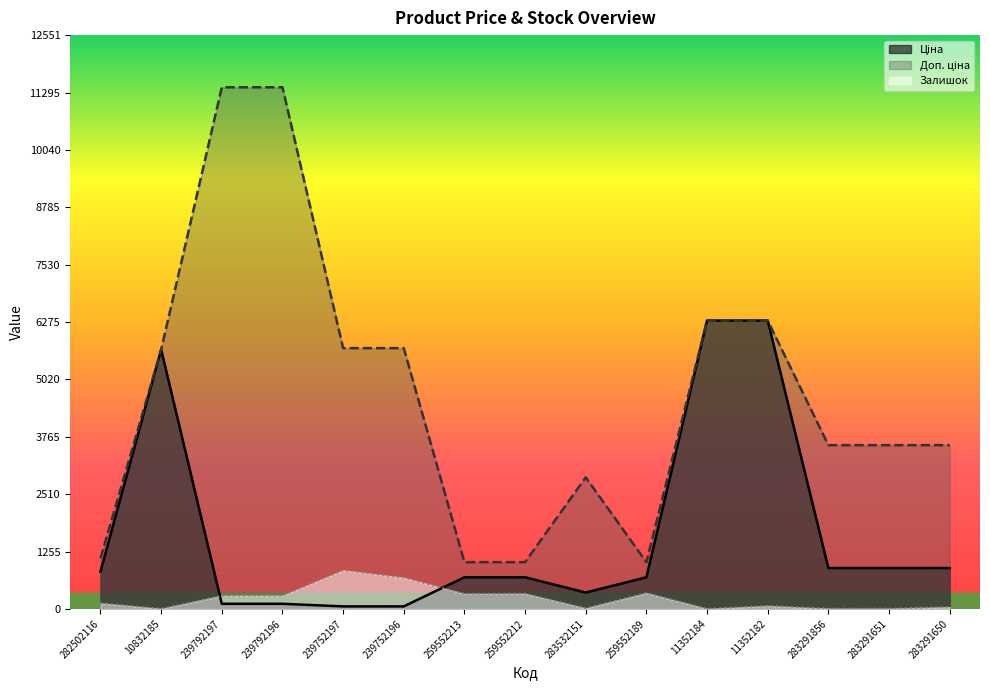

How many times do Ціна and Залишок cross each other?

2